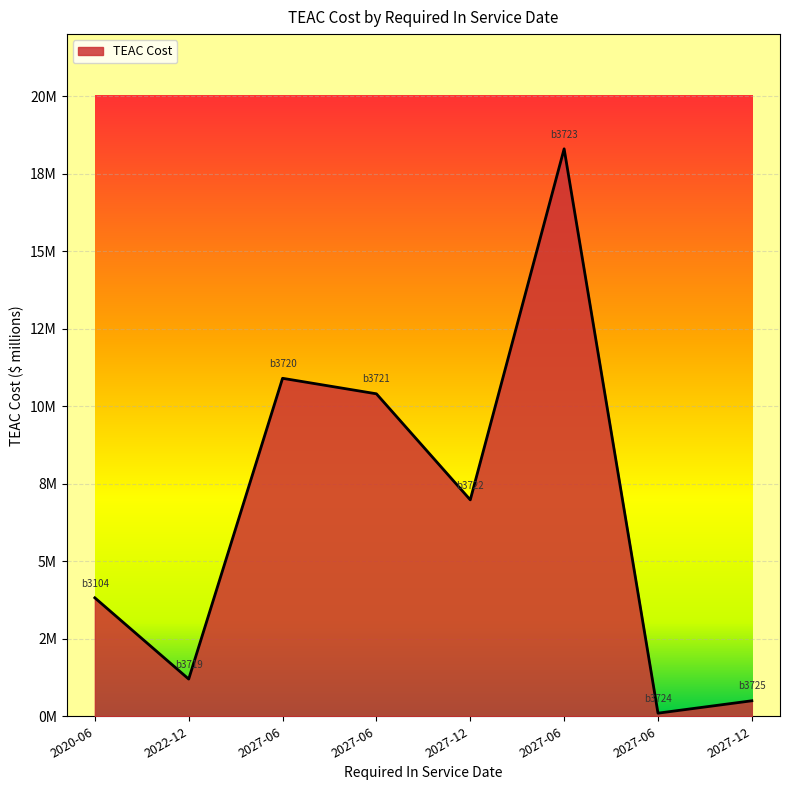

Is this an area chart (filled region under the line)?

Yes